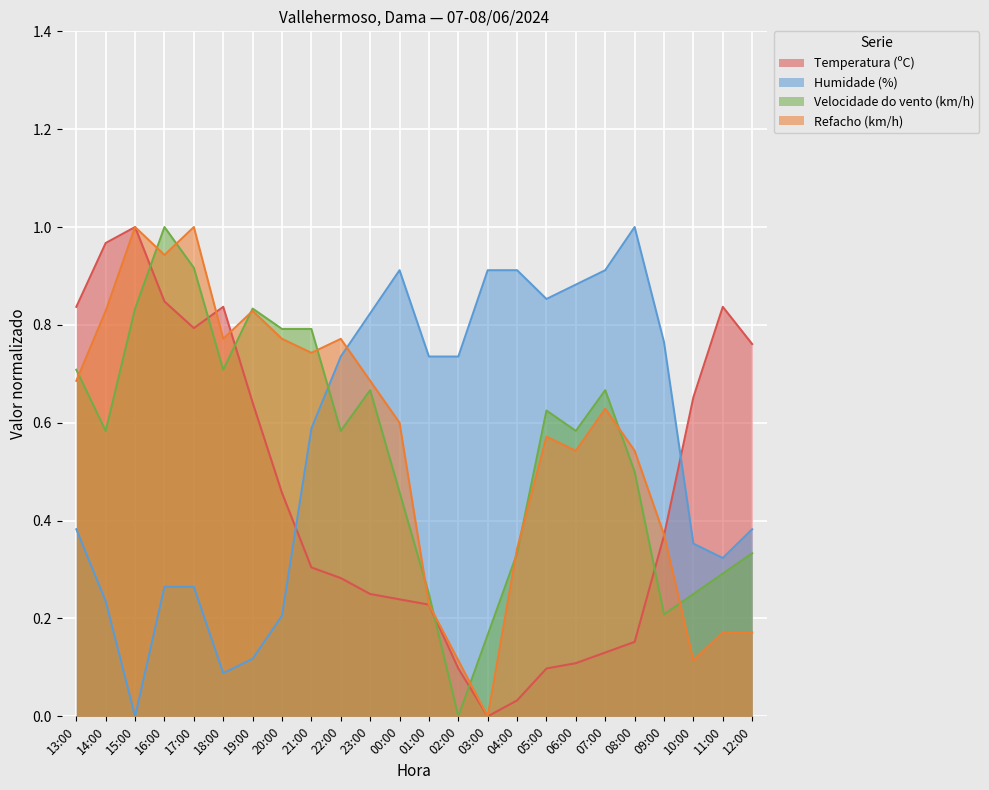

What is the label of the 7th point from the right?

06:00